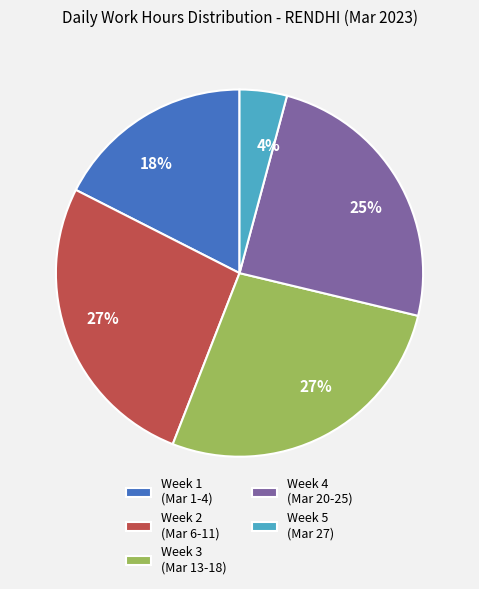

To the nearest percent, what is the difference between the largest and smallest slice percentages?

23%